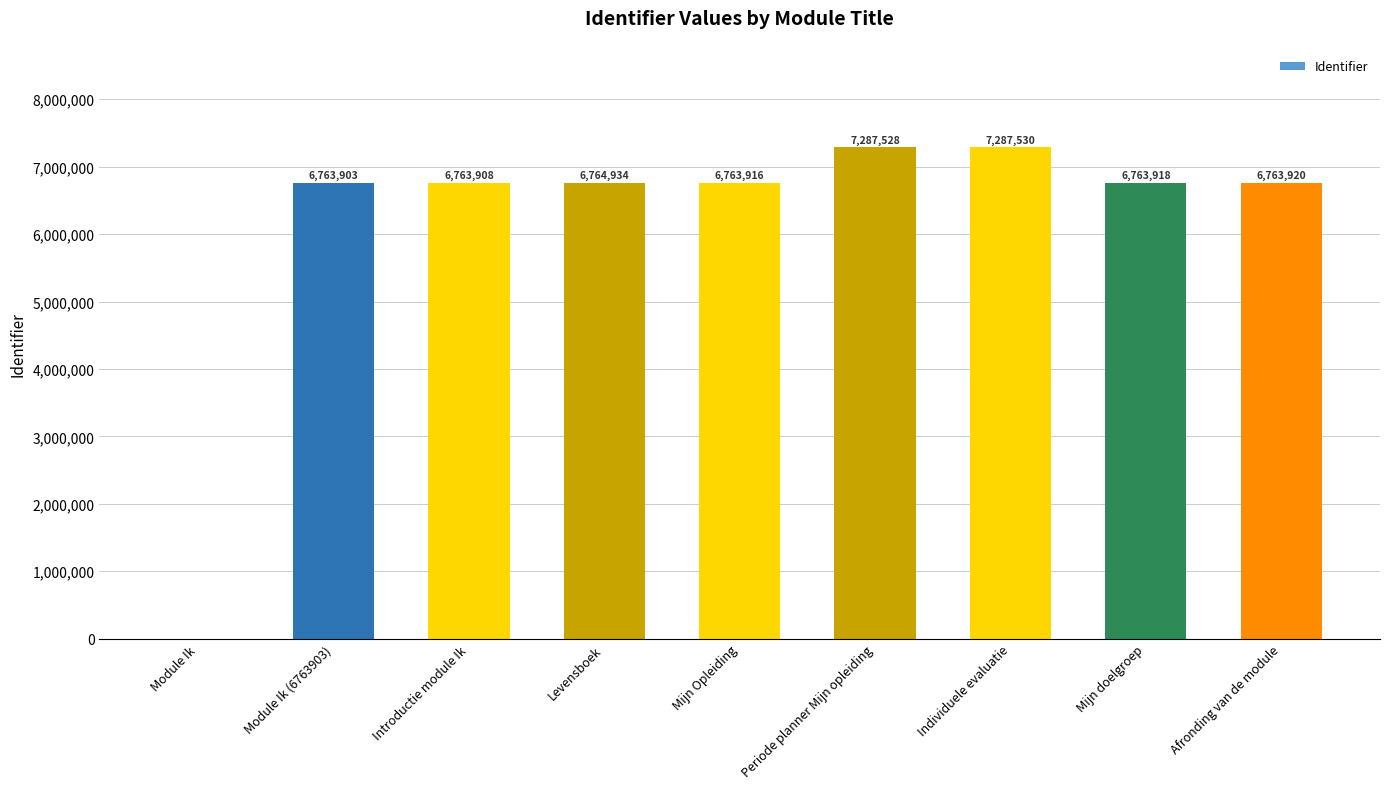

What is the maximum value shown in the chart?

7287530